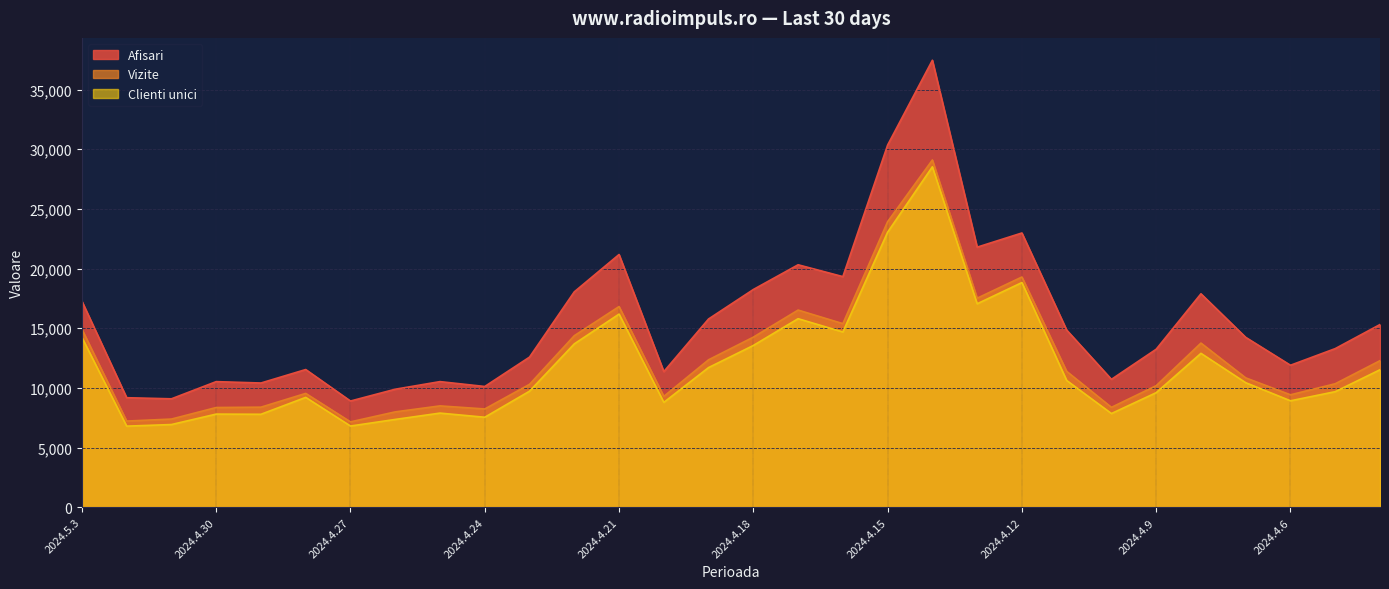

At how many categories does at least one series exceed 23457?

2